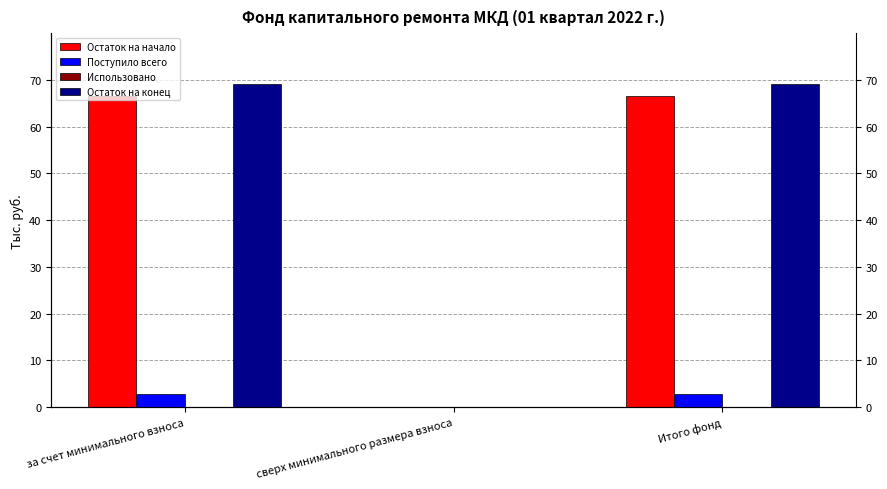

Reading left to right, list all the values displayed in this chart.

Остаток на начало: за счет минимального взноса=66.5	сверх минимального размера взноса=0.0	Итого фонд=66.5
Поступило всего: за счет минимального взноса=2.7	сверх минимального размера взноса=0.0	Итого фонд=2.7
Использовано: за счет минимального взноса=0.0	сверх минимального размера взноса=0.0	Итого фонд=0.0
Остаток на конец: за счет минимального взноса=69.2	сверх минимального размера взноса=0.0	Итого фонд=69.2